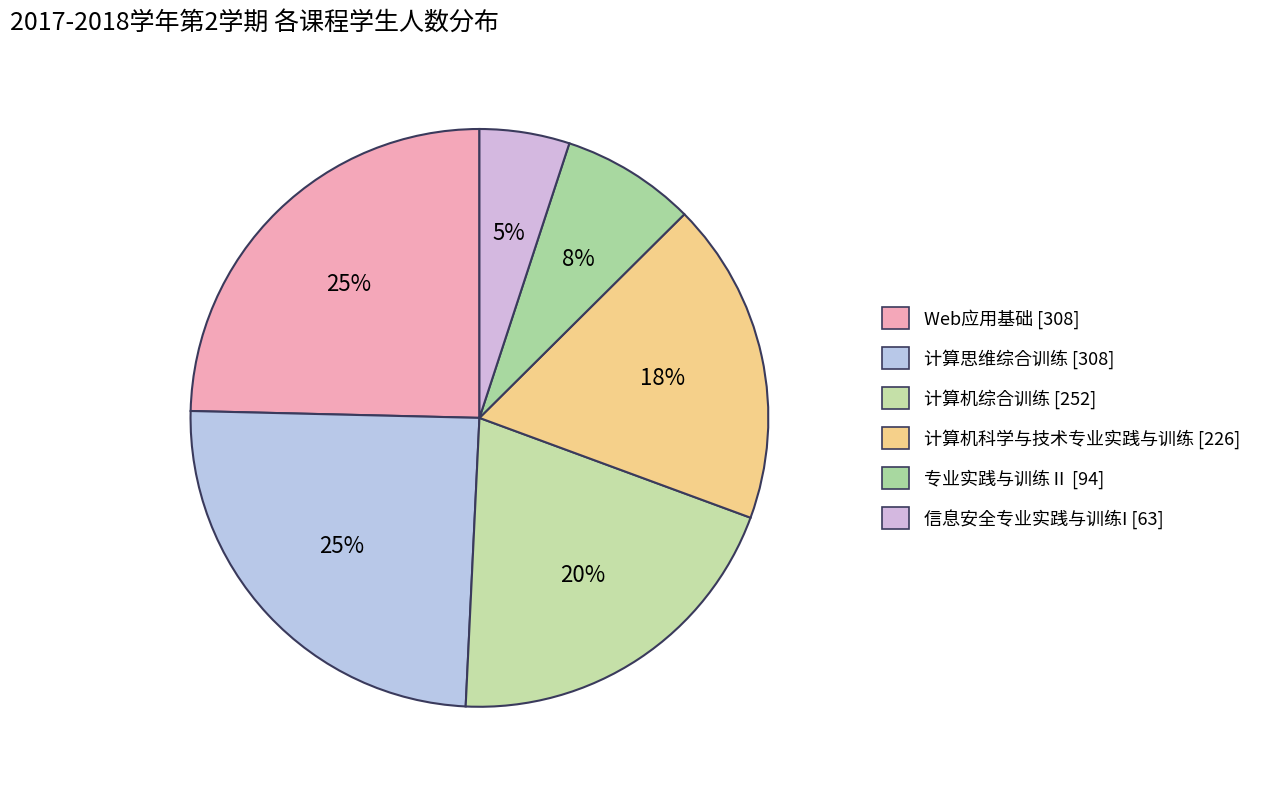

Which category has the biggest portion of the pie?

Web应用基础